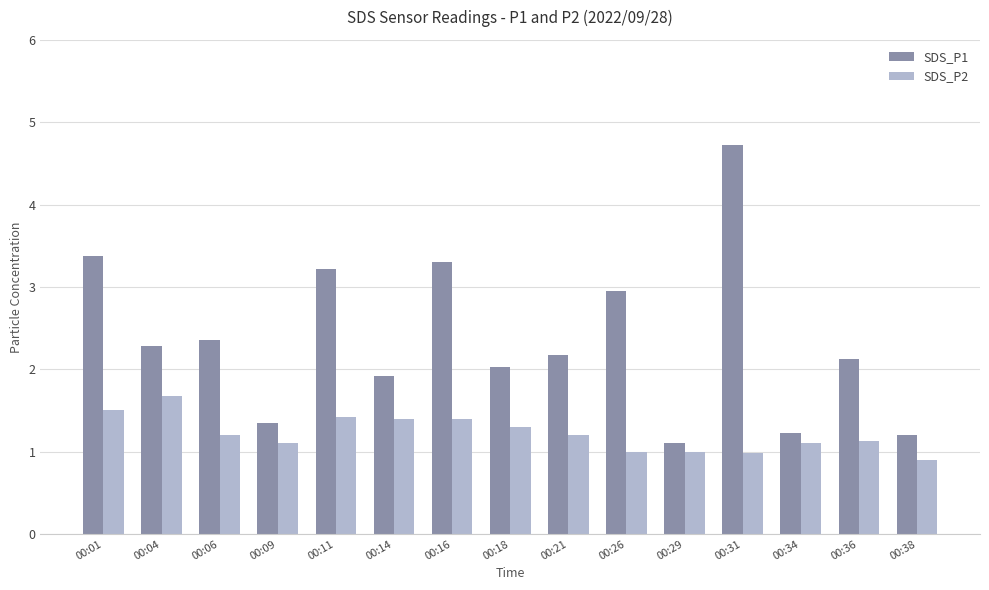

Are the bars grouped side by side (vs. stacked)?

Yes